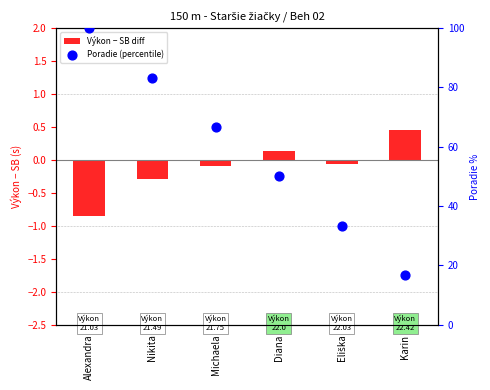

Which series contains the highest Y value?

Poradie (percentile)